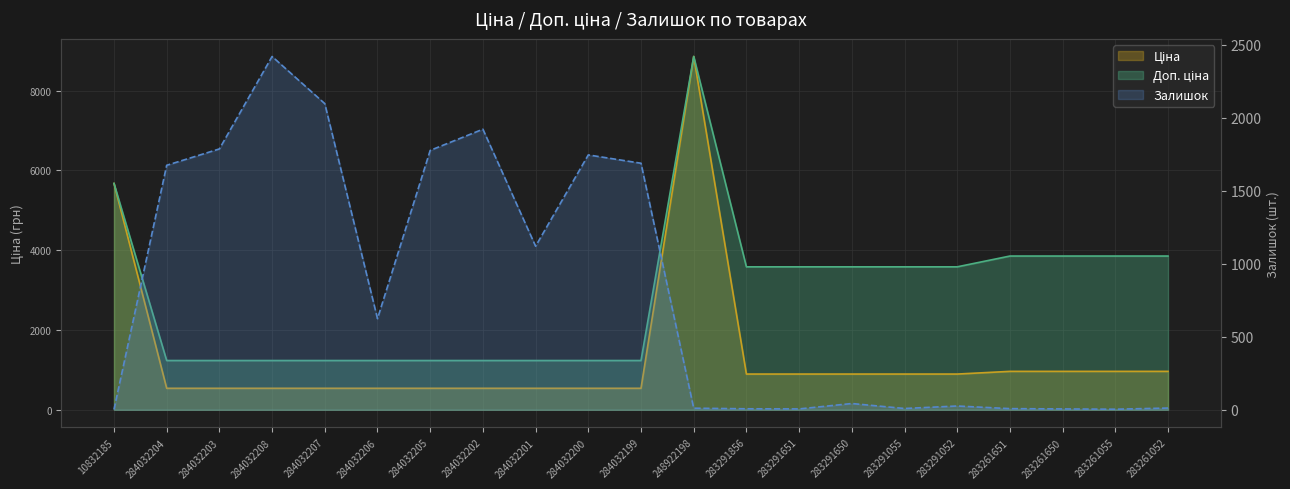

What is the lowest value of the Доп. ціна series?

1235.4